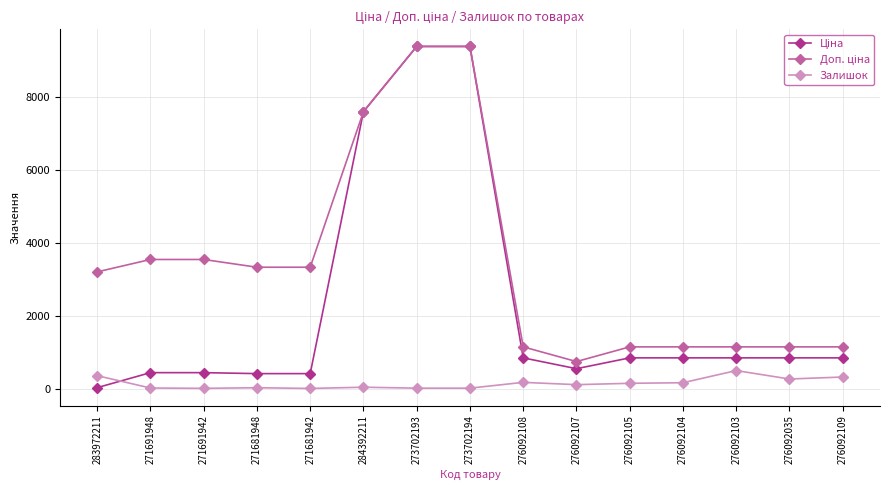

What is the smallest value displayed?

10.0